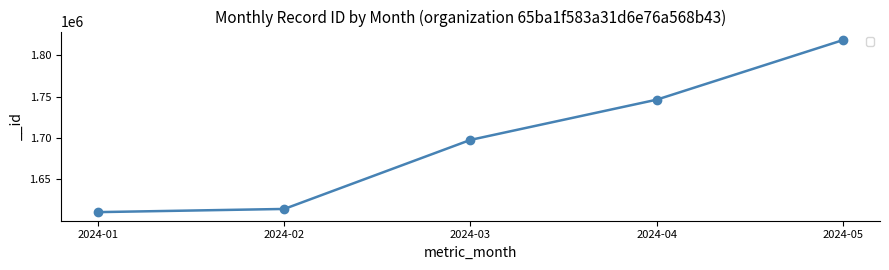

True or false: there are more than 2 points higher than both neighbors.

False